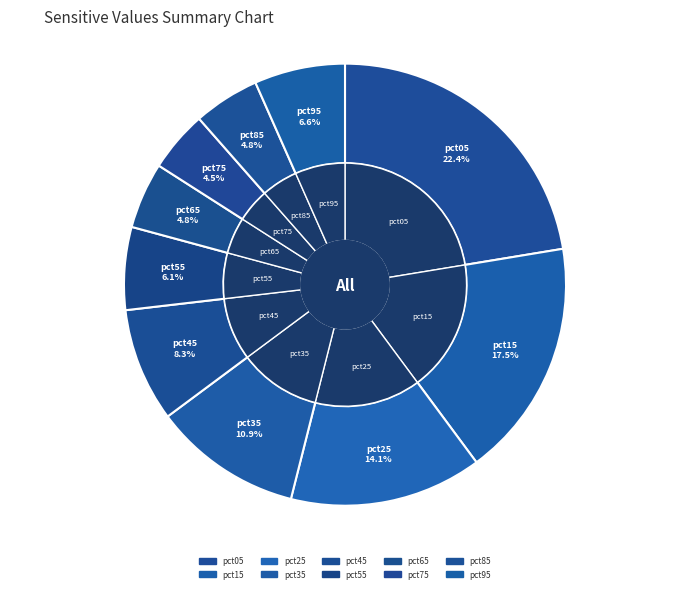

Is there a majority slice in this chart?

No